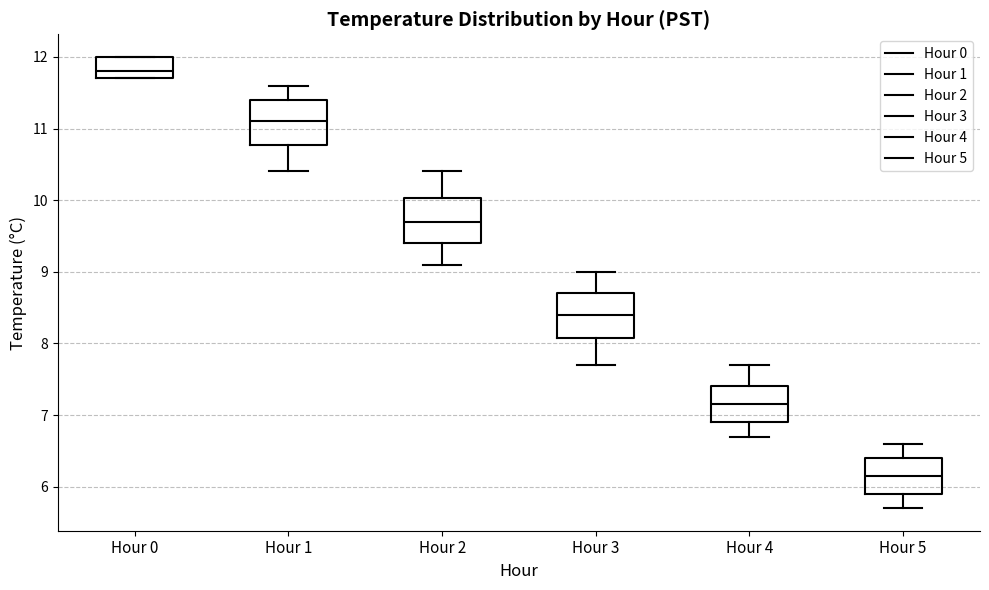

Where is the upper edge of the box for Hour 4 on the y-axis? The values are not printed on the chart, so give them approximately, as read against the axis.

7.4